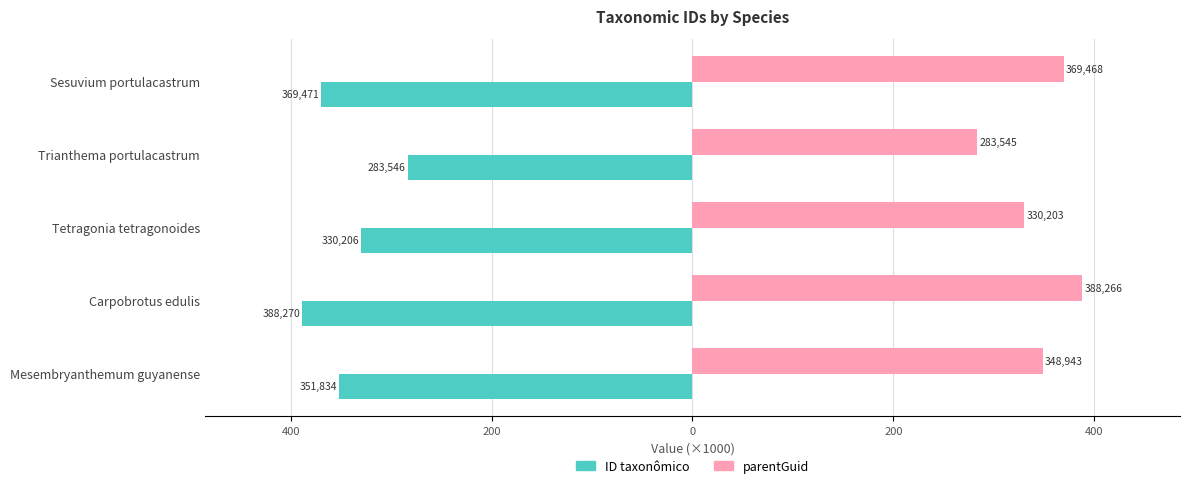

What are all the series names shown in the legend?

ID taxonômico, parentGuid